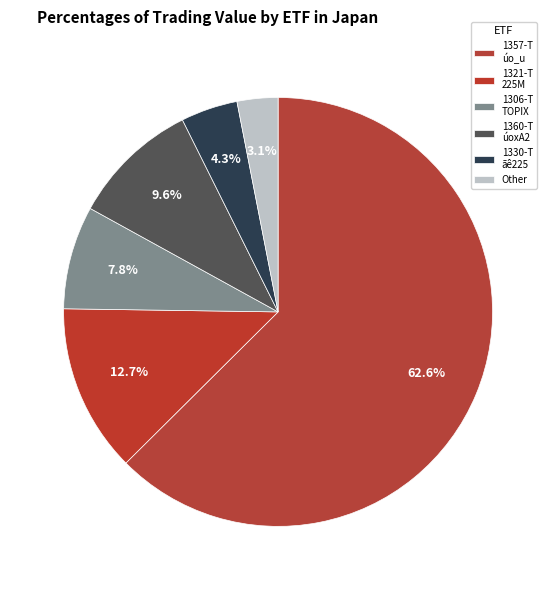

How many segments does this pie chart have?

6